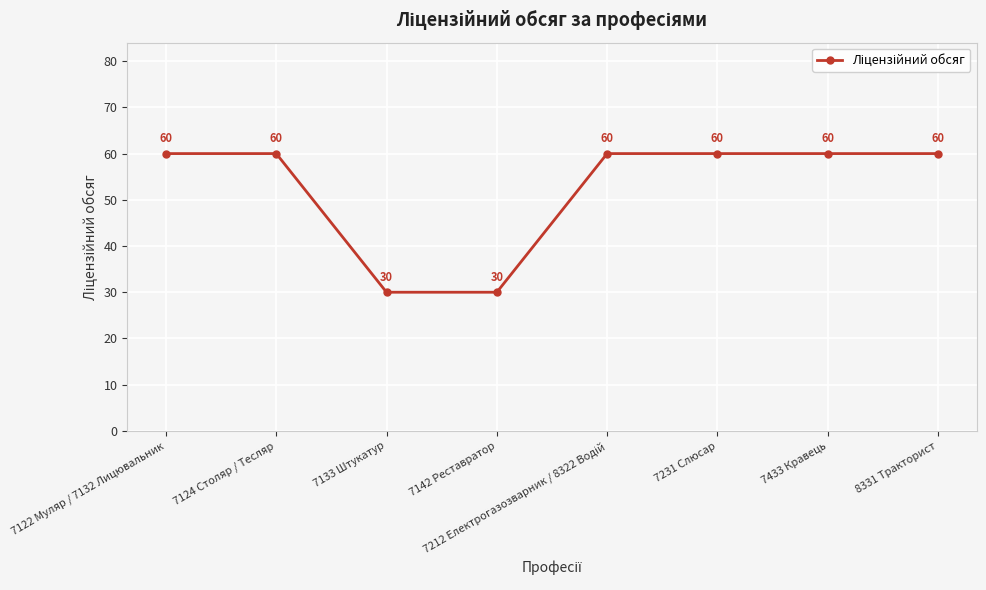

What is the value of the 2nd point from the left?

60